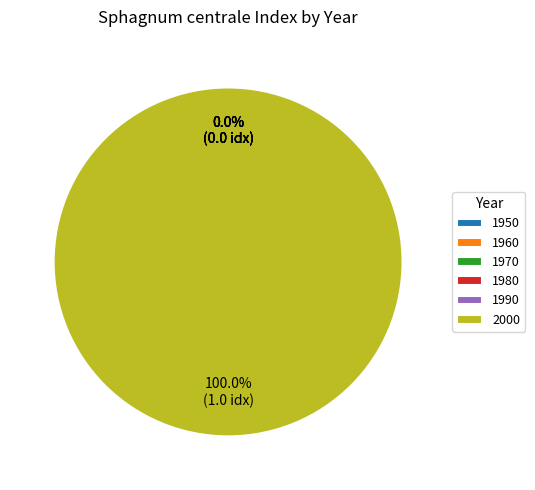

Count the number of slices in the pie.

6